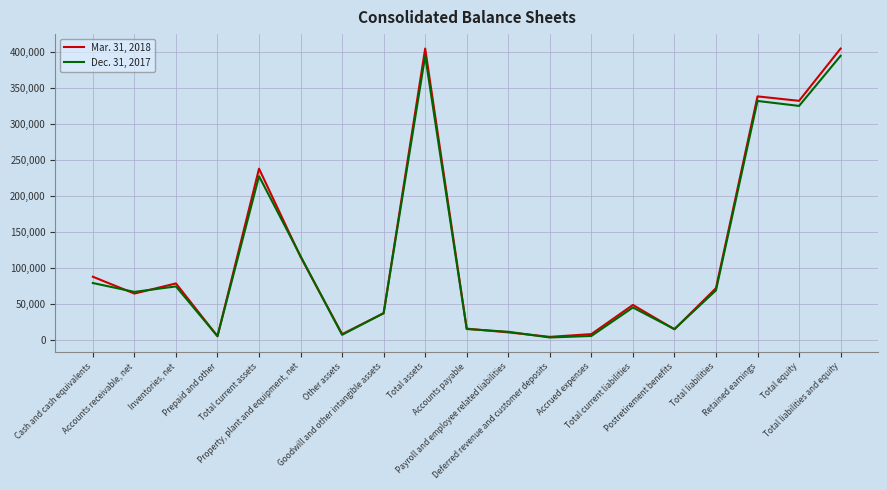

List the series in order of their overall mean, highest first.

Mar. 31, 2018, Dec. 31, 2017